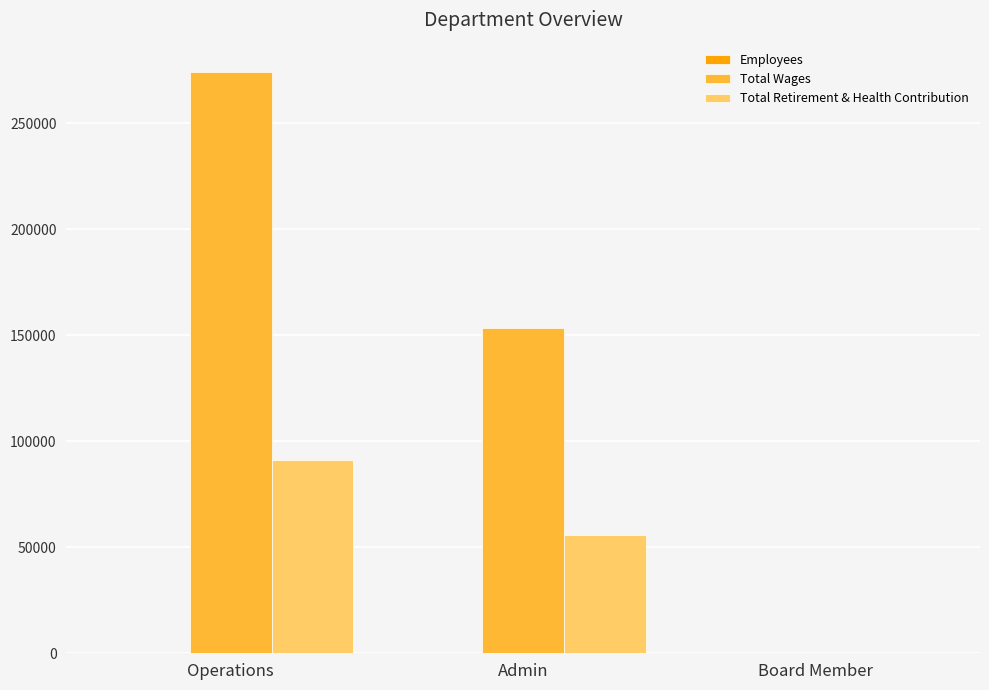

At which label is Total Retirement & Health Contribution closest to 45509?

Admin